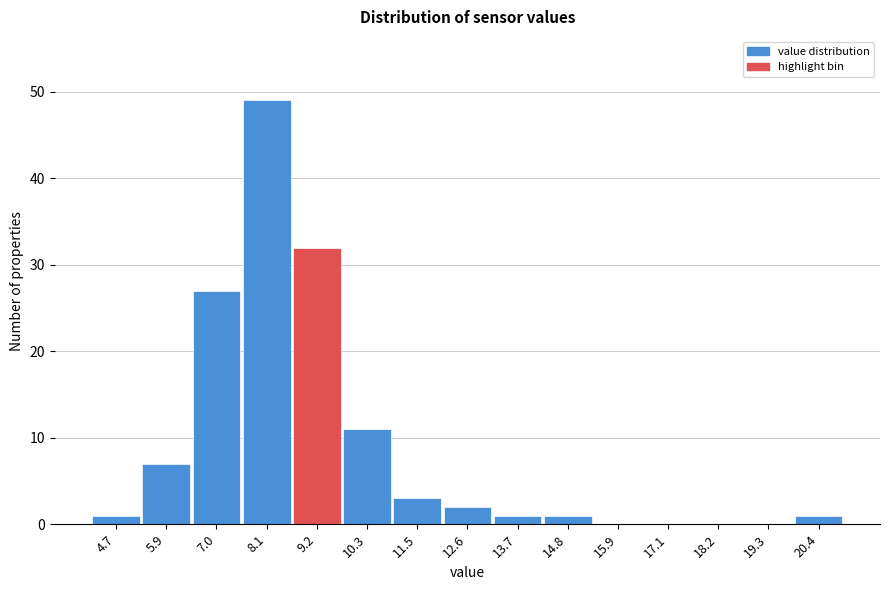

Reading left to right, what are all the values shown in this chart?

4.7=1	5.9=7	7.0=27	8.1=49	9.2=32	10.3=11	11.5=3	12.6=2	13.7=1	14.8=1	15.9=0	17.1=0	18.2=0	19.3=0	20.4=1